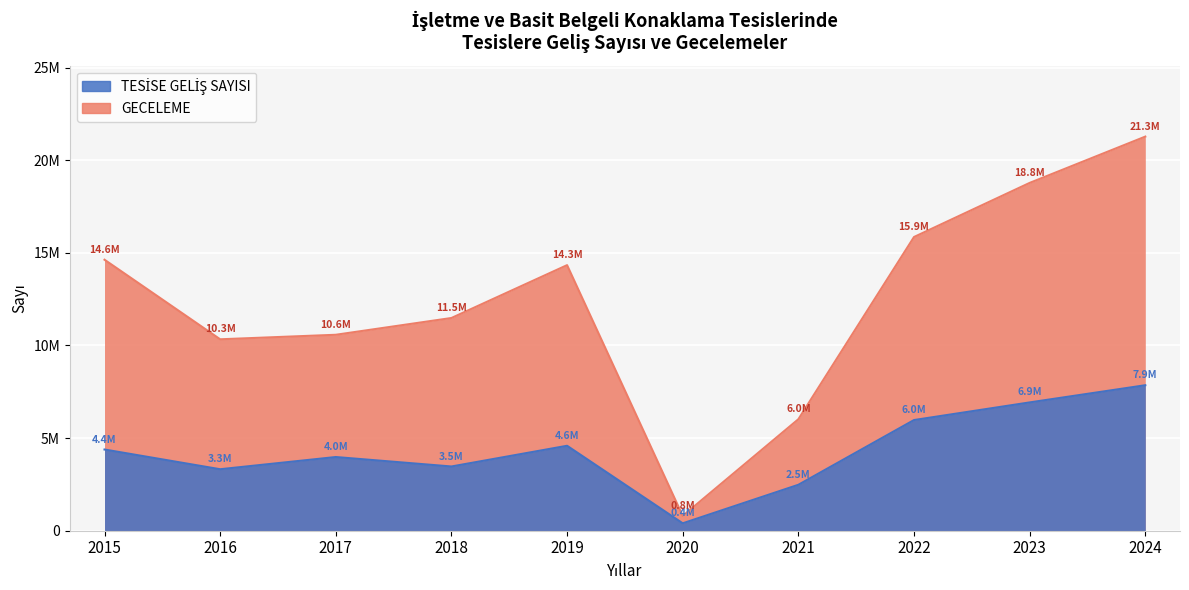

Is the value of GECELEME at 2023 greater than the value of TESİSE GELİŞ SAYISI at 2017?

Yes